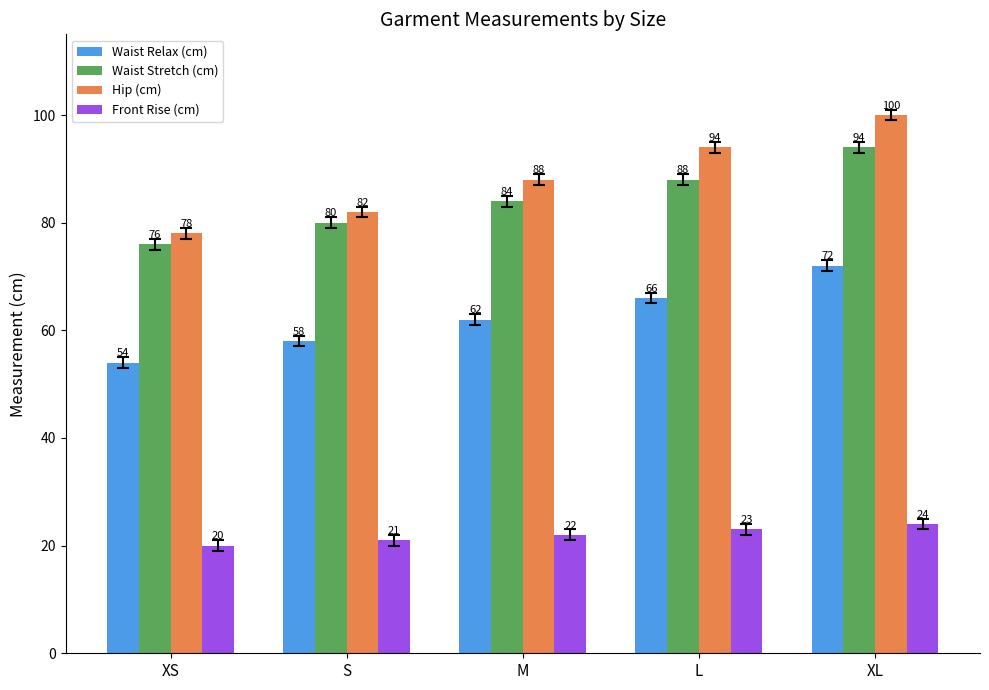

How many bars are there in total?

20